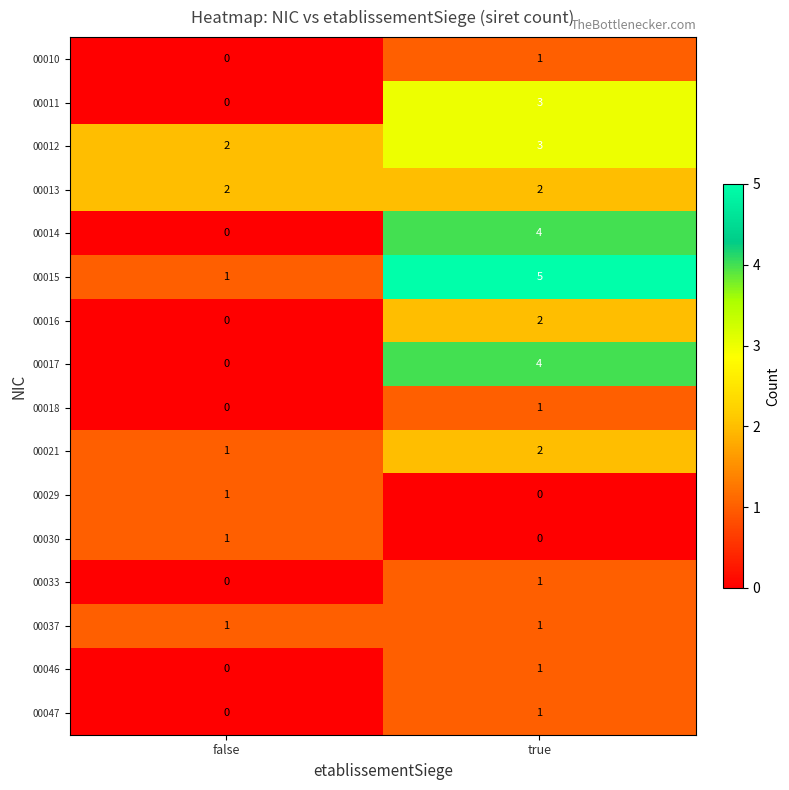

Which category has the lowest value in the 00018 series?

false